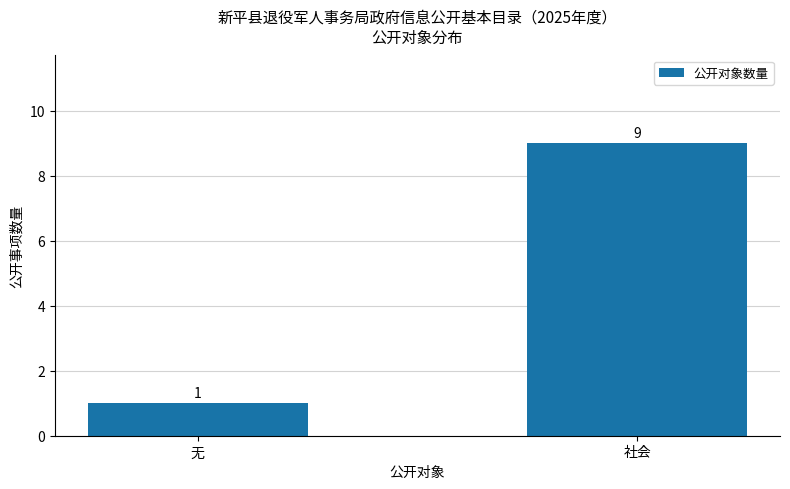

Rank the categories by value from lowest to highest.

无, 社会